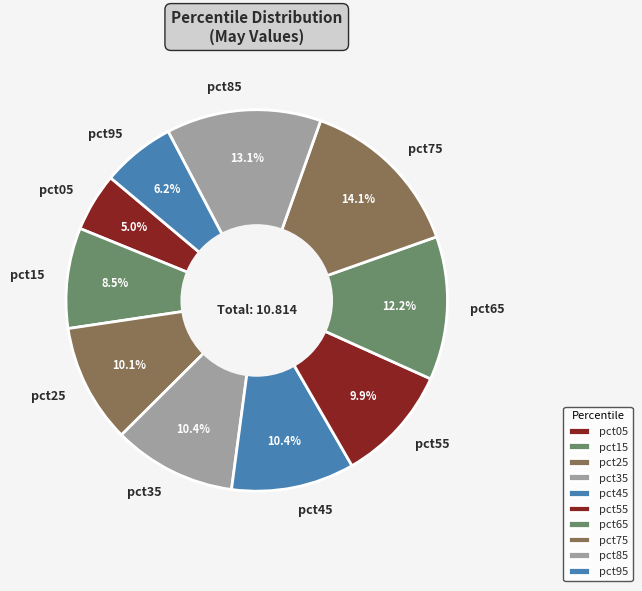

How many slices are in this pie chart?

10